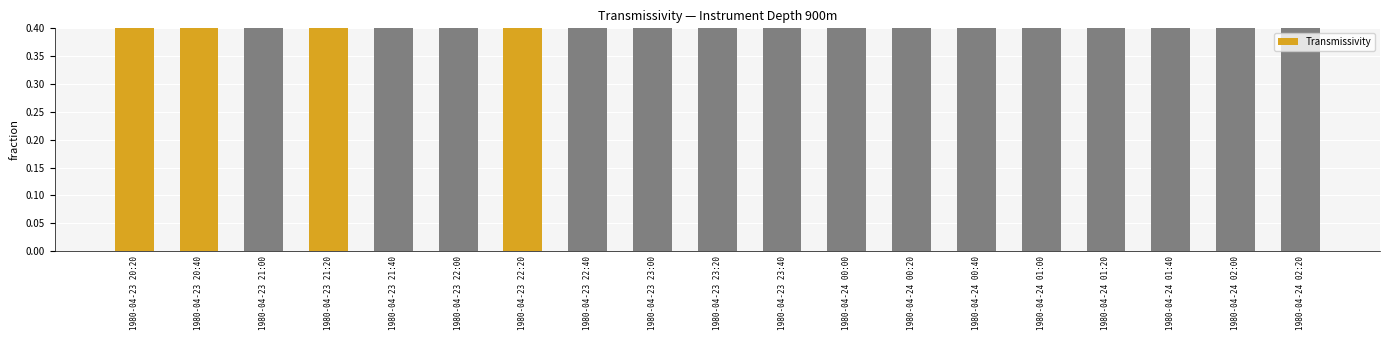

Does the chart contain any negative values?

No